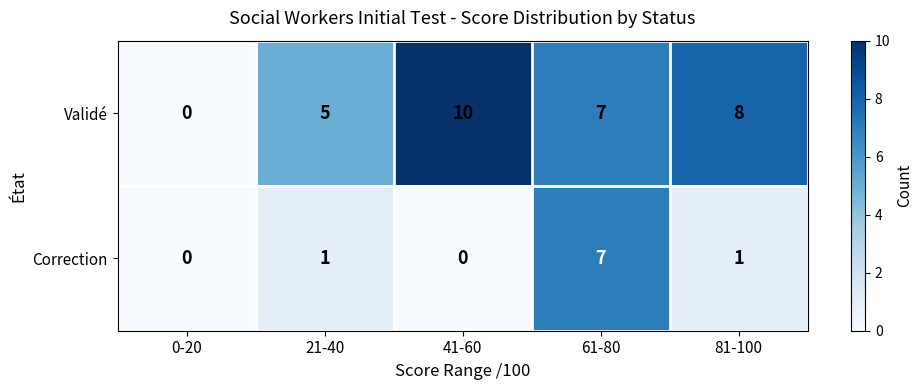

How many Correction values are between 0 and 1?

4